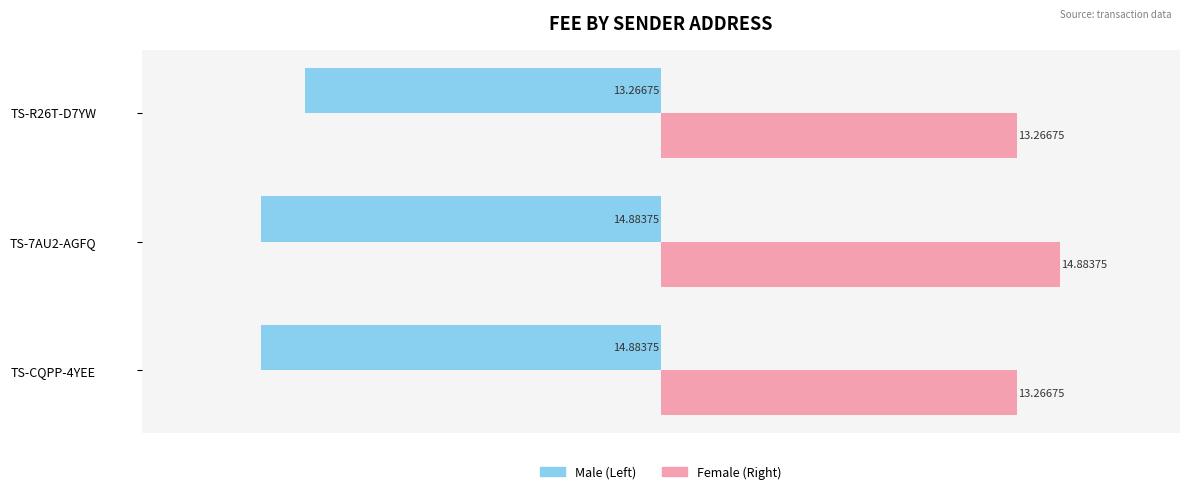

What is the difference between the highest and lowest values at TS-CQPP-4YEE?

28.2